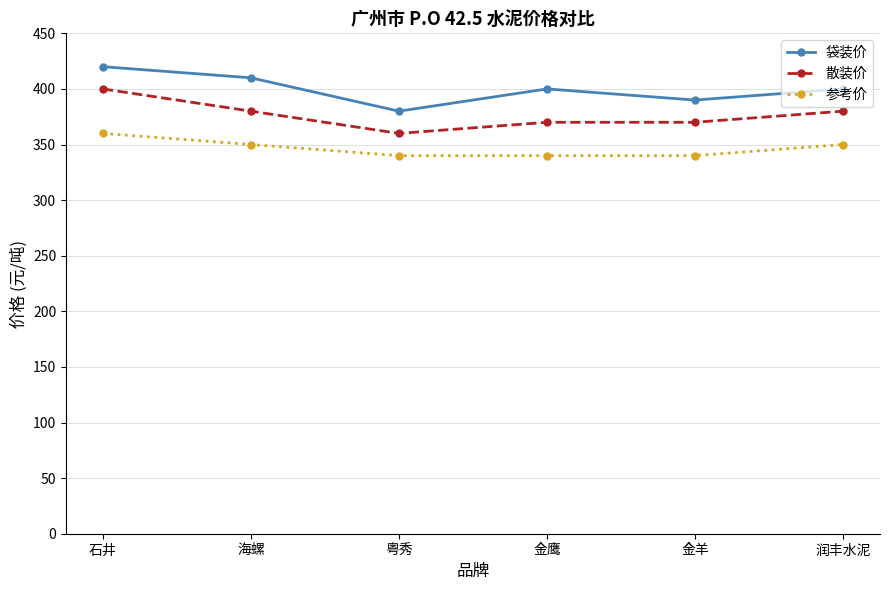

Between 石井 and 海螺, which series saw the biggest shift?

散装价